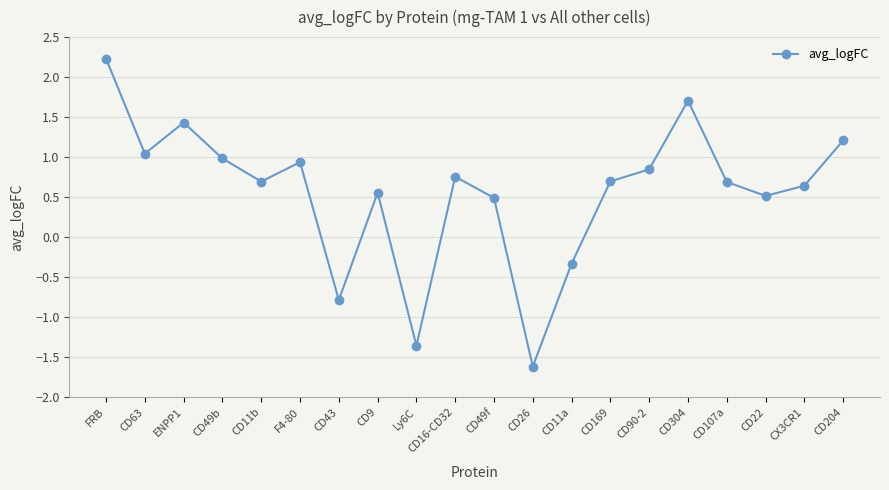

How many lines are shown in the chart?

1